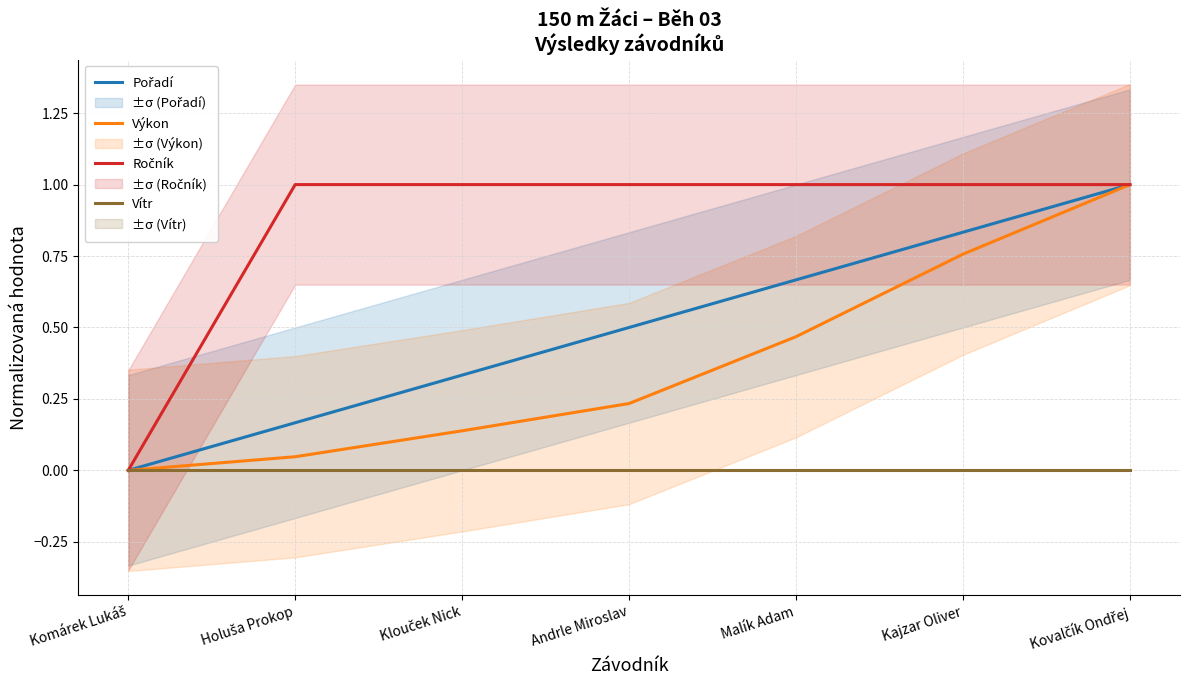

Which label corresponds to the largest value in the chart?

Kovalčík Ondřej